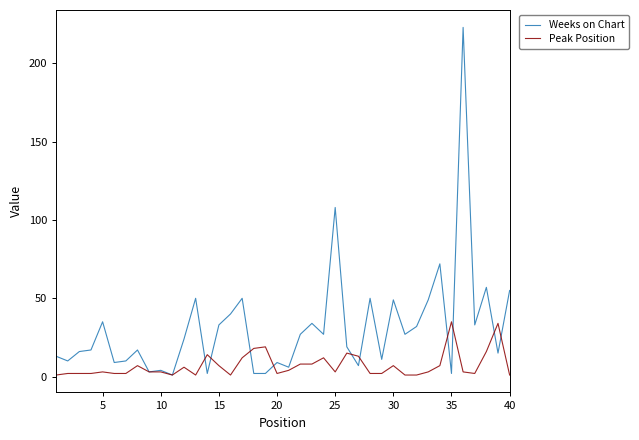

Which series has the largest total across all categories?

Weeks on Chart